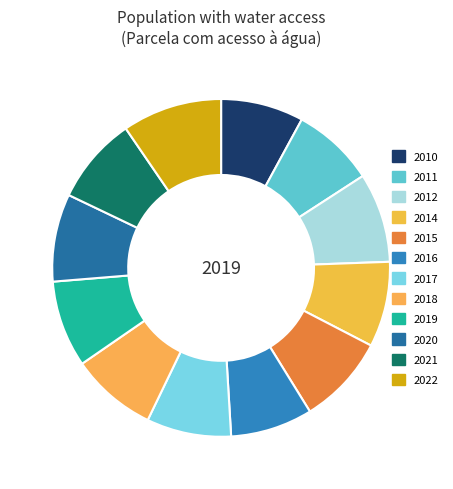

Is 2014 the majority of the pie?

No